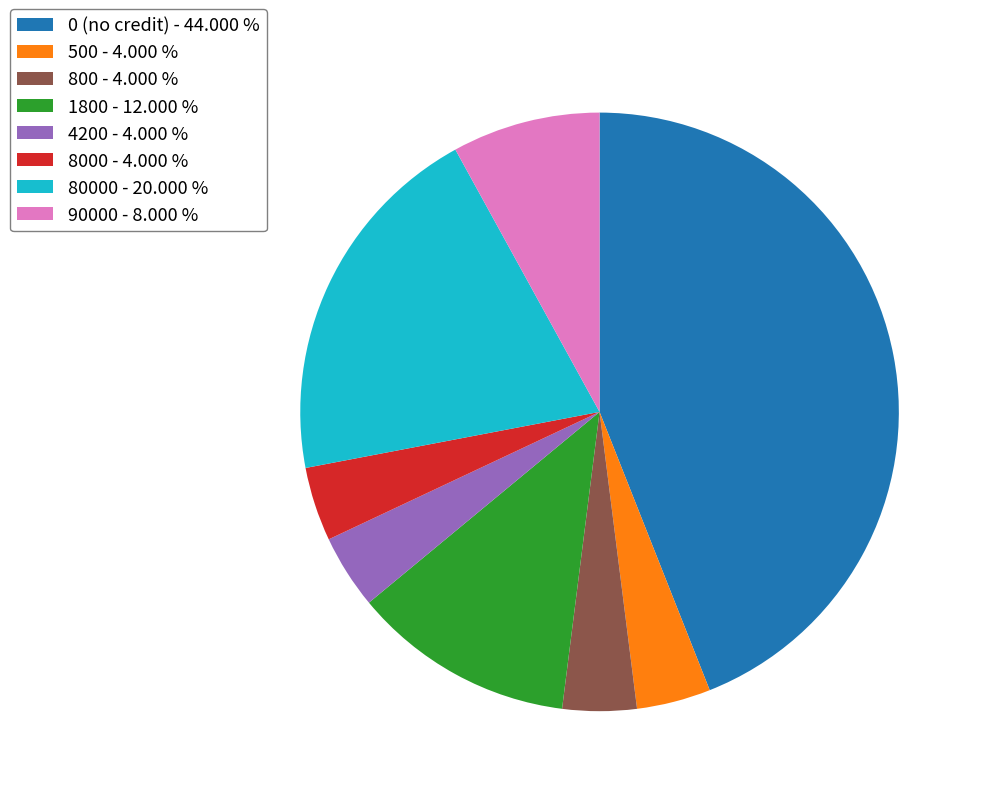

Do 8000 - 4.000 % and 4200 - 4.000 % together represent more than half of the pie?

No